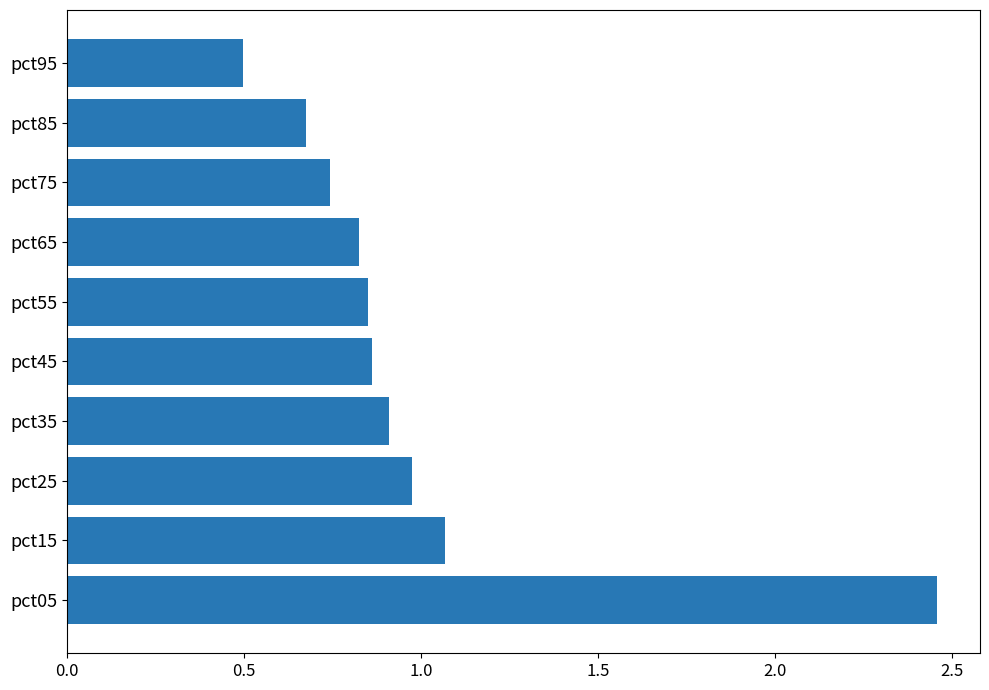

What is the sum of the values at pct35 and pct25?

1.9